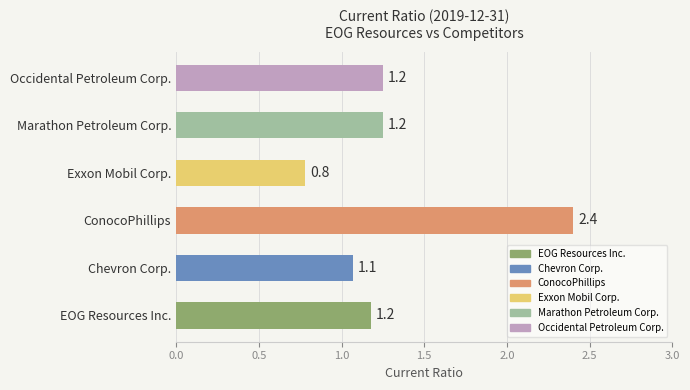

Does the chart contain stacked bars?

No